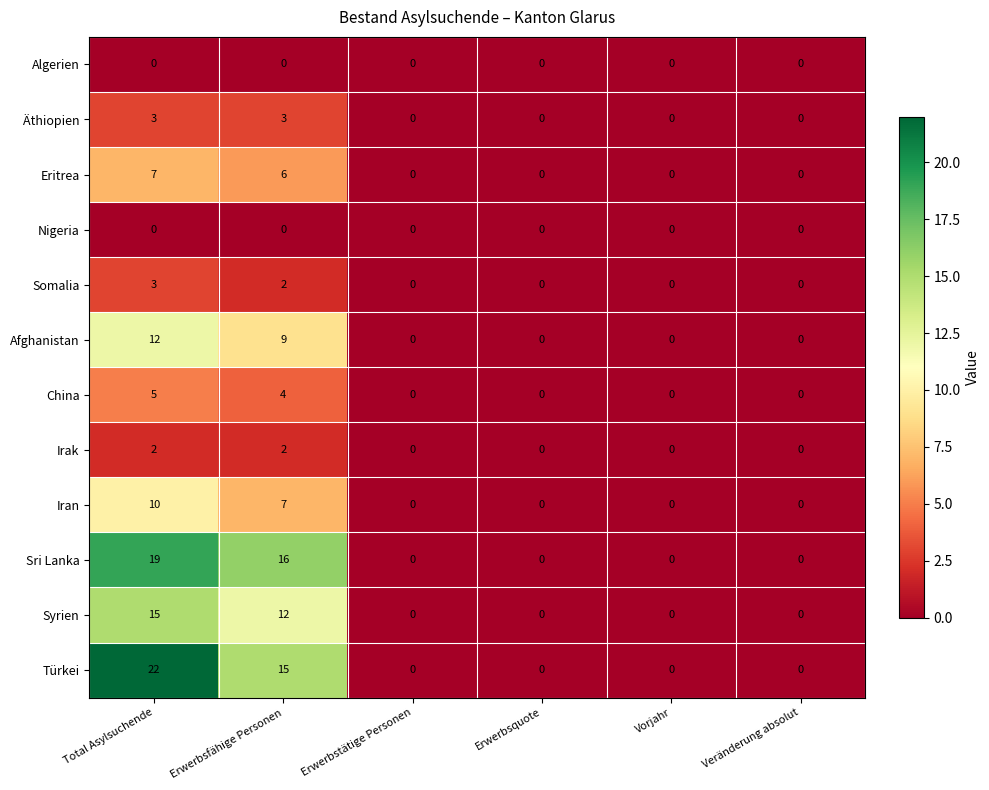

What is the difference between the Türkei values at Veränderung absolut and Erwerbsfähige Personen?

15